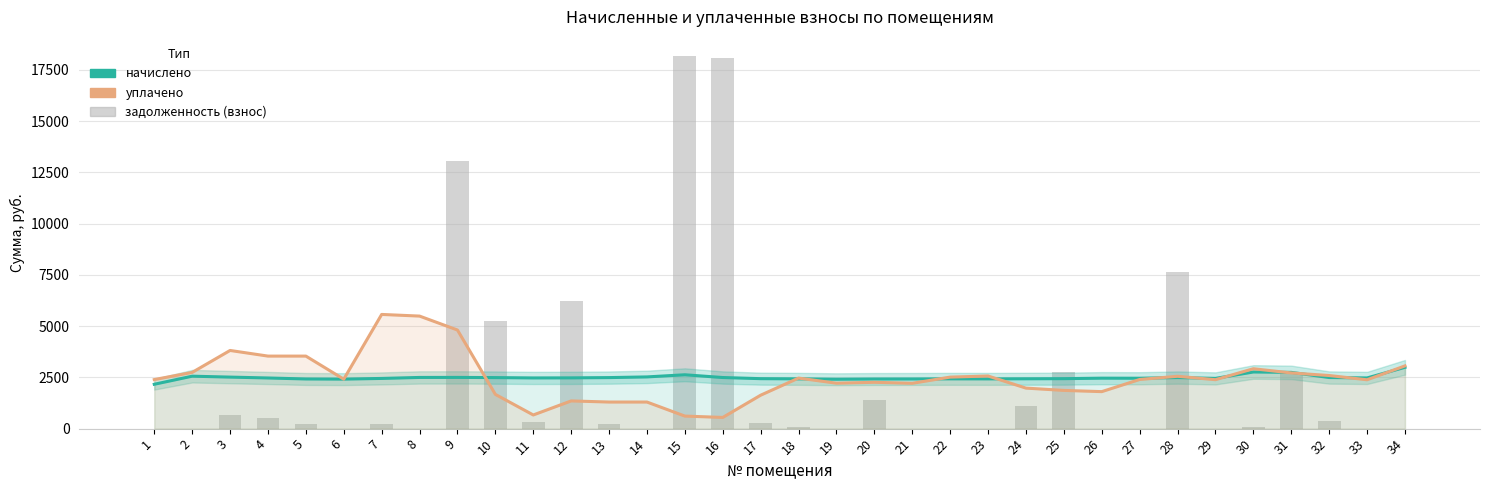

Which series has the largest total across all categories?

начислено